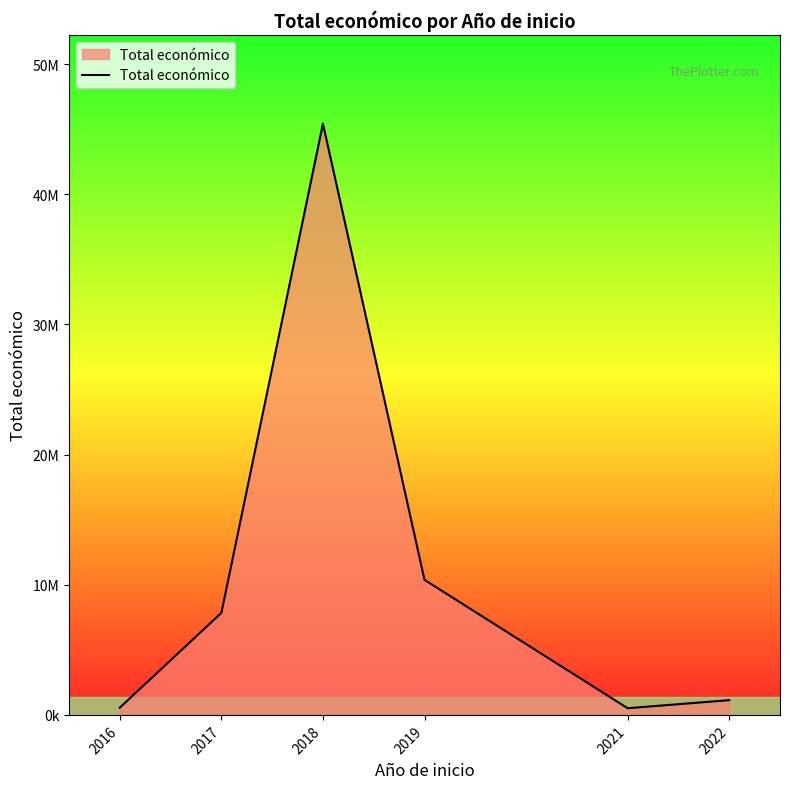

Does the chart have visible grid lines?

No